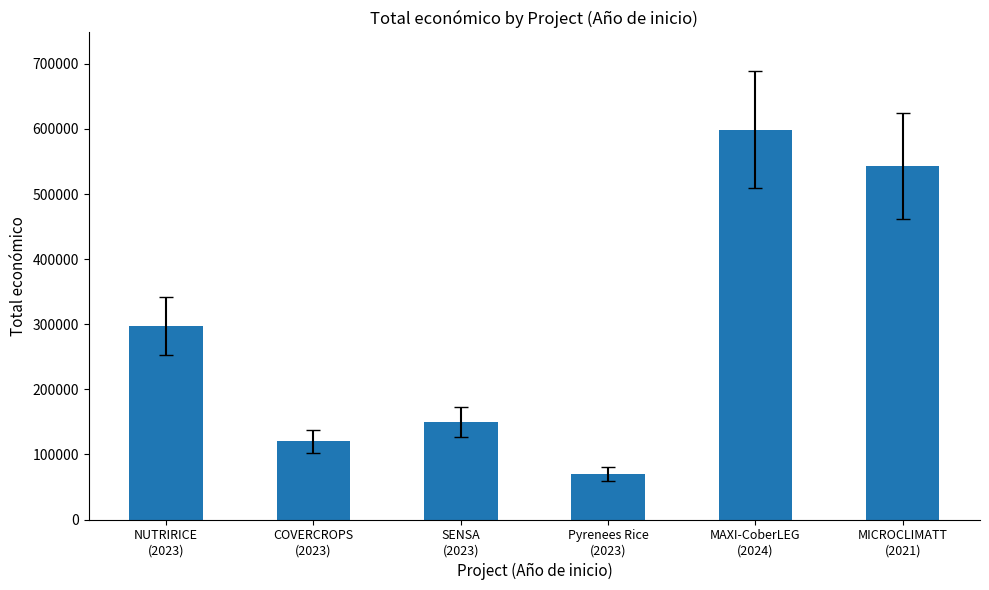

What is the label of the 6th bar from the left?

MICROCLIMATT
(2021)